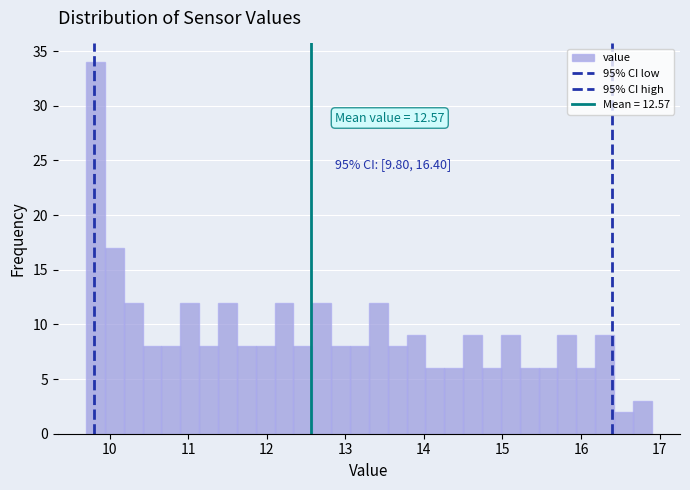

Read against the x-axis, roughly where is the centre of the tallest bar?

9.8